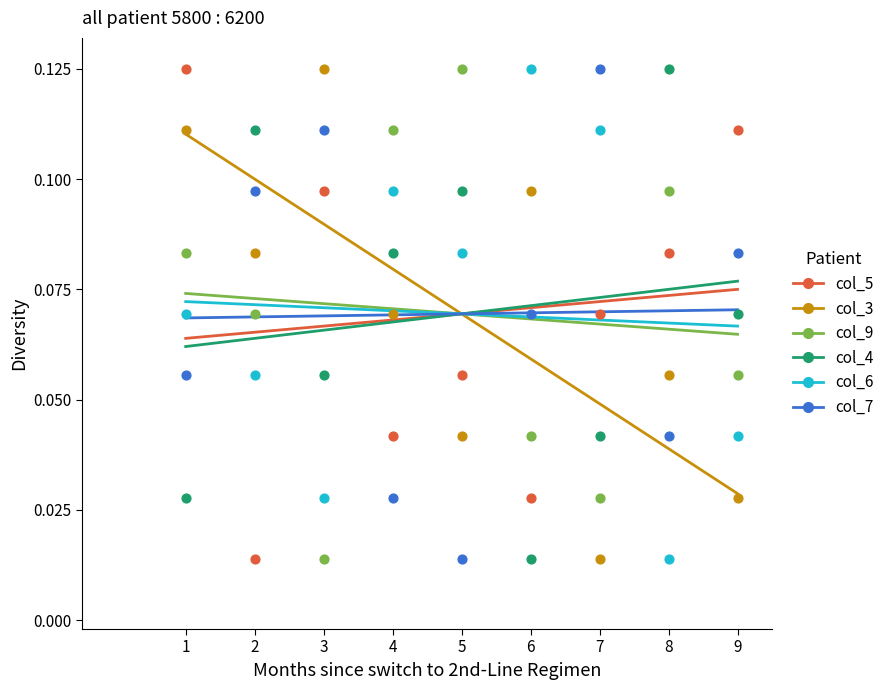

What is the X range (max minus min) for the scatter plot?

8.0